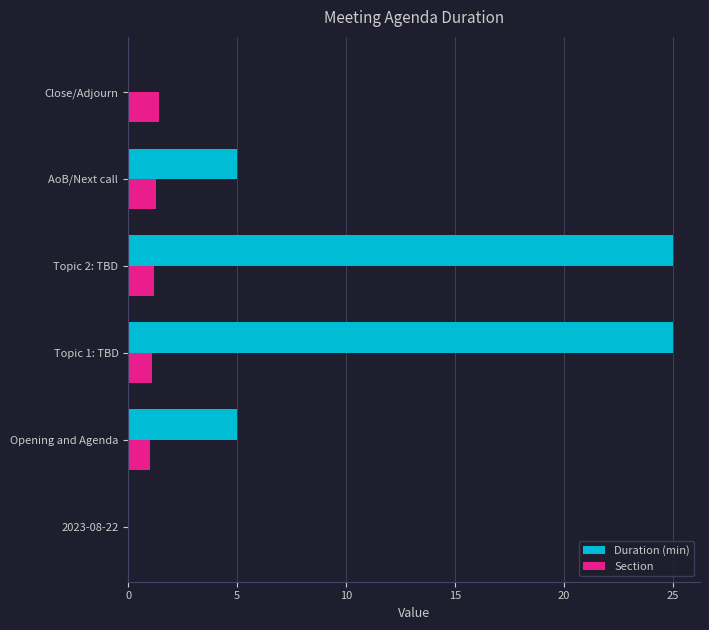

Which series has the largest total across all categories?

Duration (min)